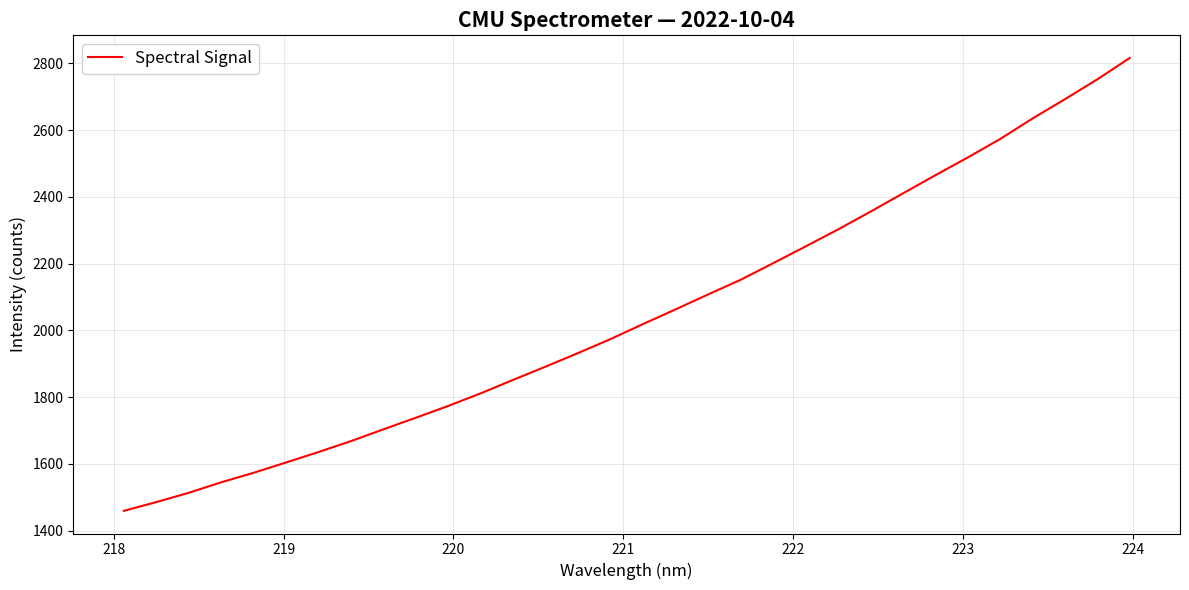

What is the maximum value shown in the chart?

2816.5